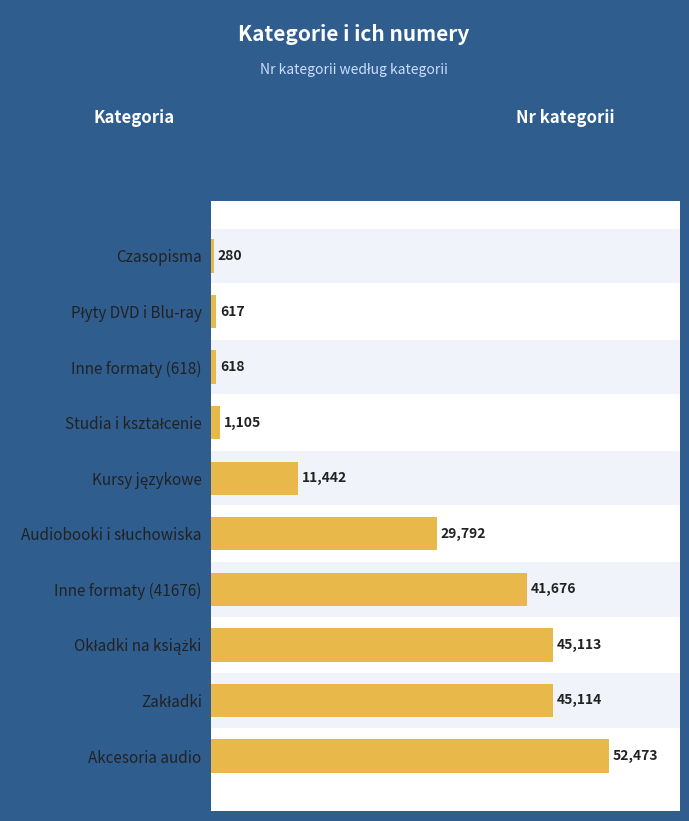

What is the minimum value shown in the chart?

280